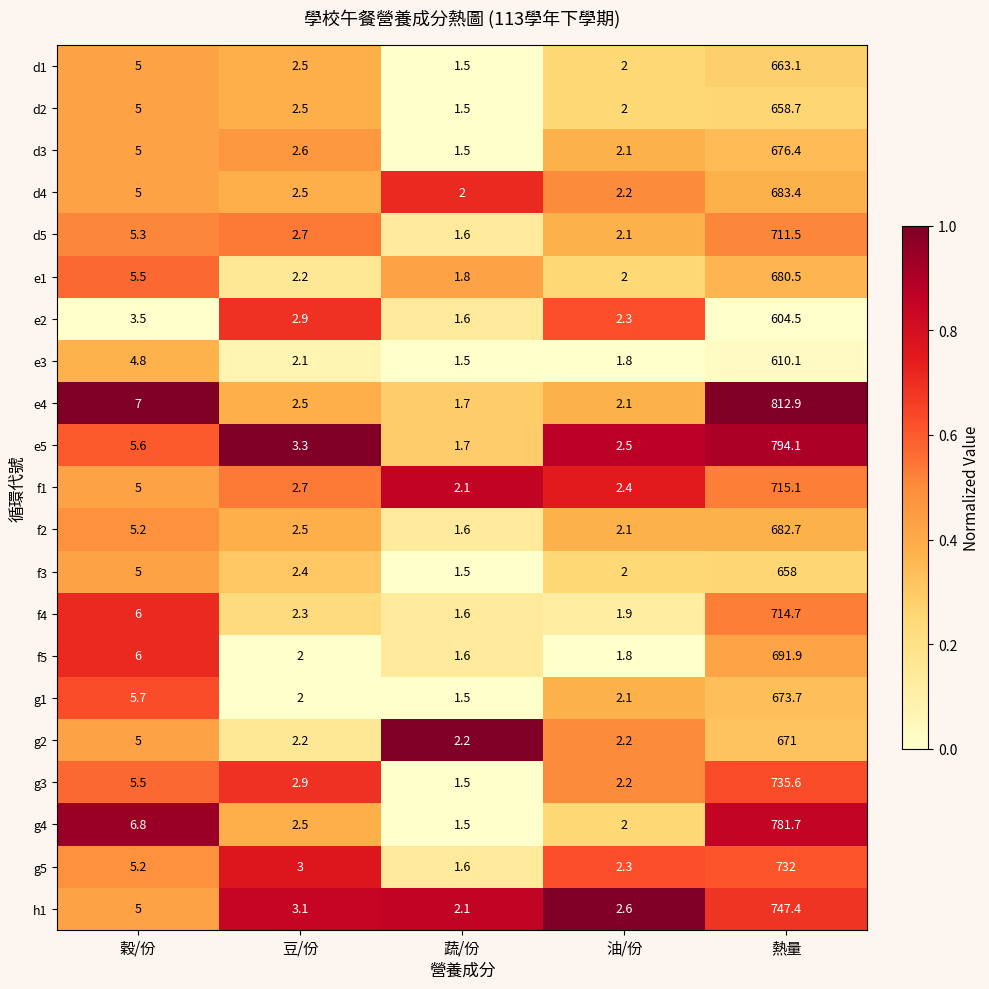

Which series has the largest total across all categories?

e4